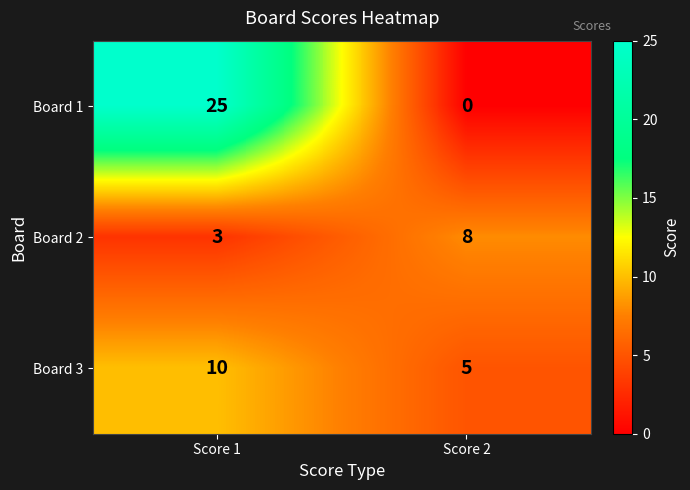

Rank the series by their maximum value, from highest to lowest.

Board 1, Board 3, Board 2